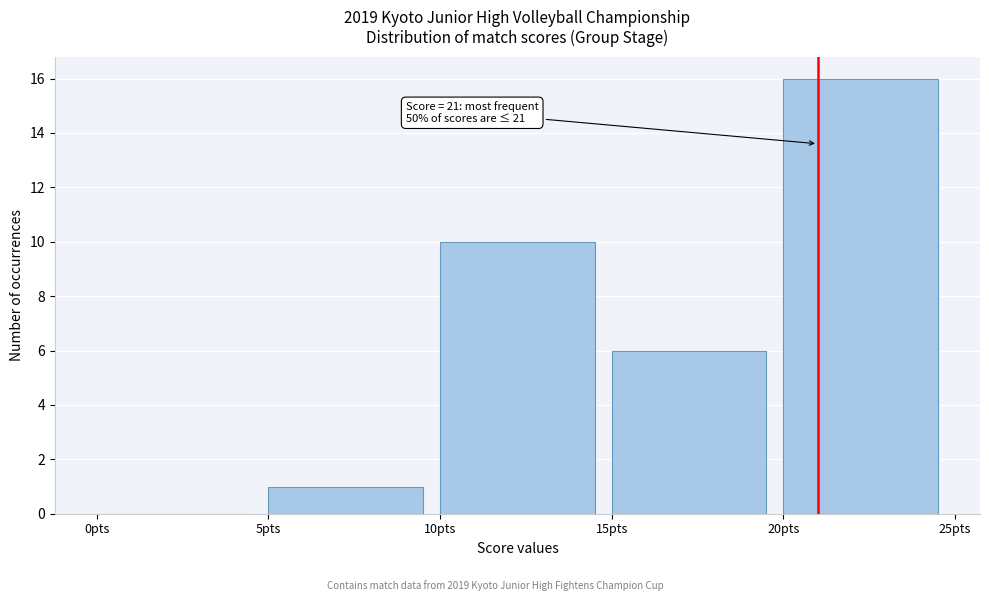

Which range on the x-axis has the tallest bar?

20 to 25